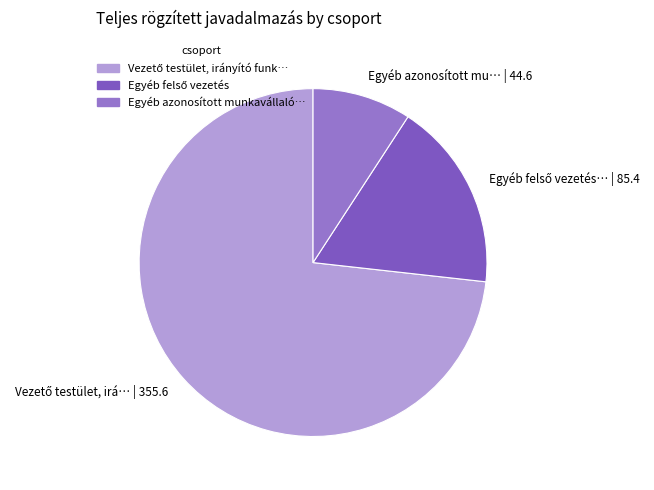

How many segments does this pie chart have?

3